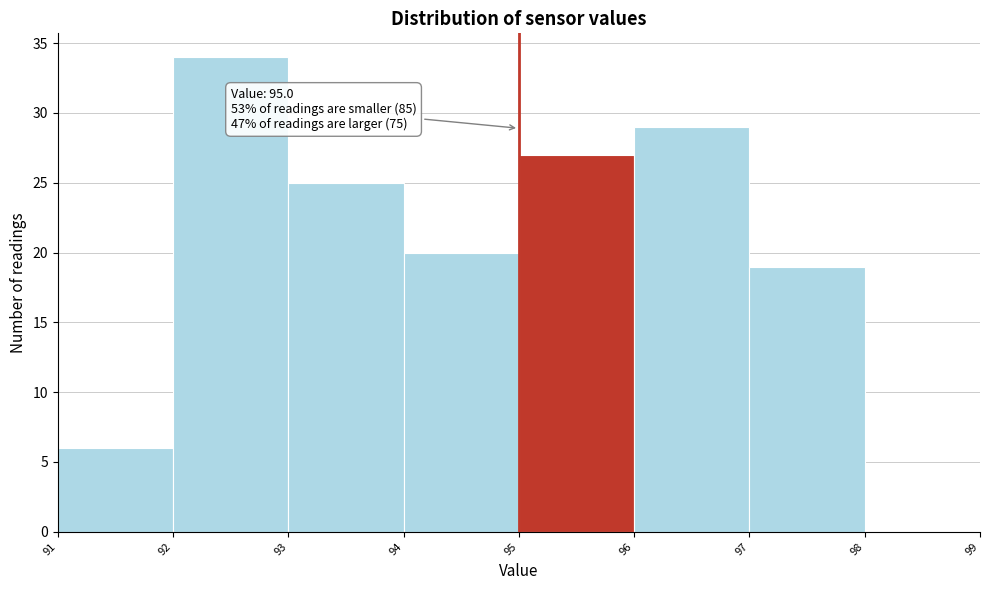

Which range on the x-axis has the tallest bar?

92 to 93